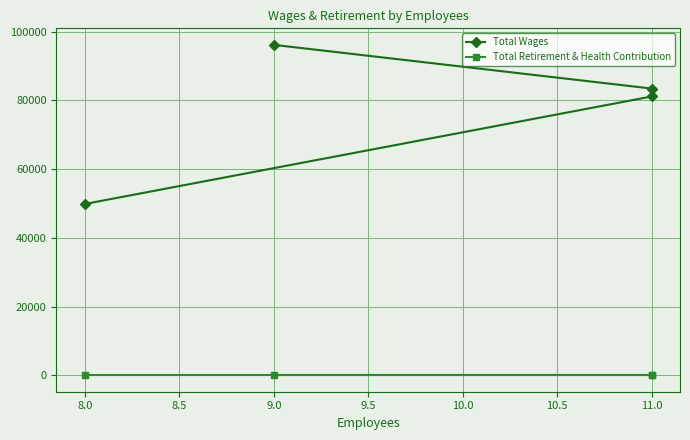

True or false: Total Retirement & Health Contribution and Total Wages cross at least once.

False